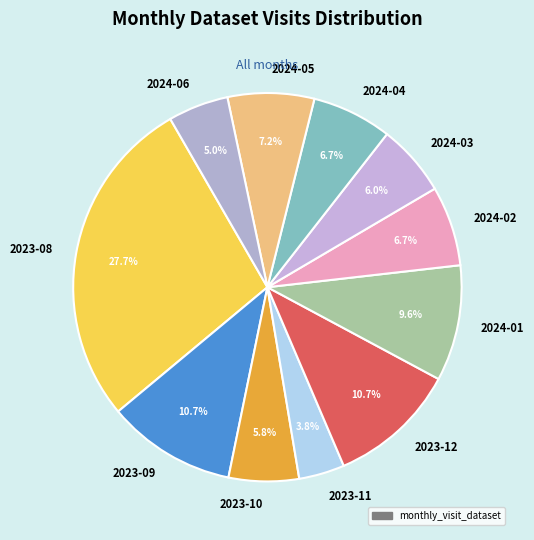

Combined, what portion of the pie is 2024-04 and 2023-09?

17.4%